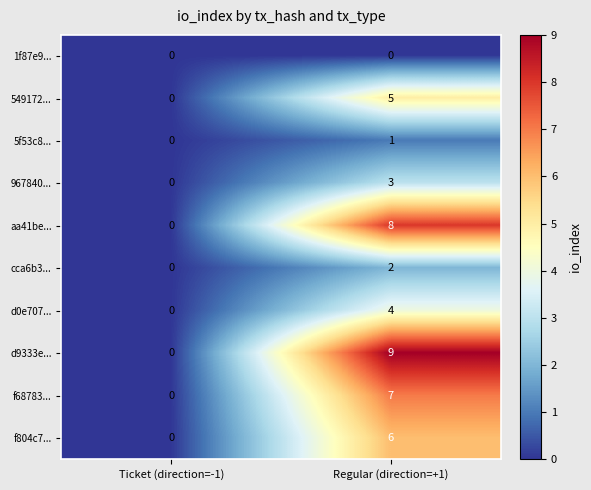

Reading left to right, what are all the values shown in this chart?

1f87e9...: Ticket (direction=-1)=0	Regular (direction=+1)=0
549172...: Ticket (direction=-1)=0	Regular (direction=+1)=5
5f53c8...: Ticket (direction=-1)=0	Regular (direction=+1)=1
967840...: Ticket (direction=-1)=0	Regular (direction=+1)=3
aa41be...: Ticket (direction=-1)=0	Regular (direction=+1)=8
cca6b3...: Ticket (direction=-1)=0	Regular (direction=+1)=2
d0e707...: Ticket (direction=-1)=0	Regular (direction=+1)=4
d9333e...: Ticket (direction=-1)=0	Regular (direction=+1)=9
f68783...: Ticket (direction=-1)=0	Regular (direction=+1)=7
f804c7...: Ticket (direction=-1)=0	Regular (direction=+1)=6